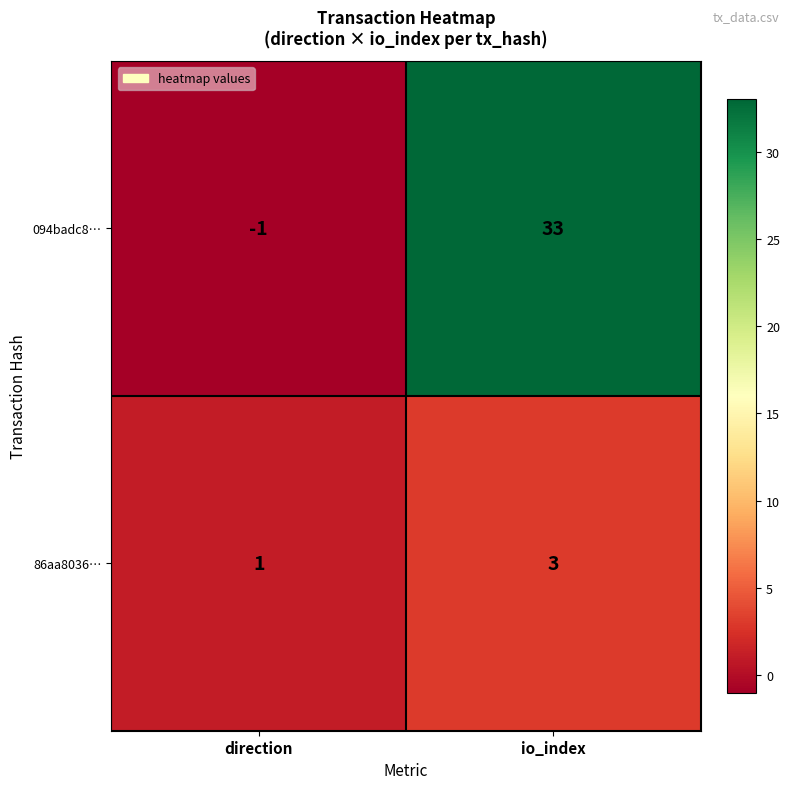

What is the sum of all 094badc8… values?

32